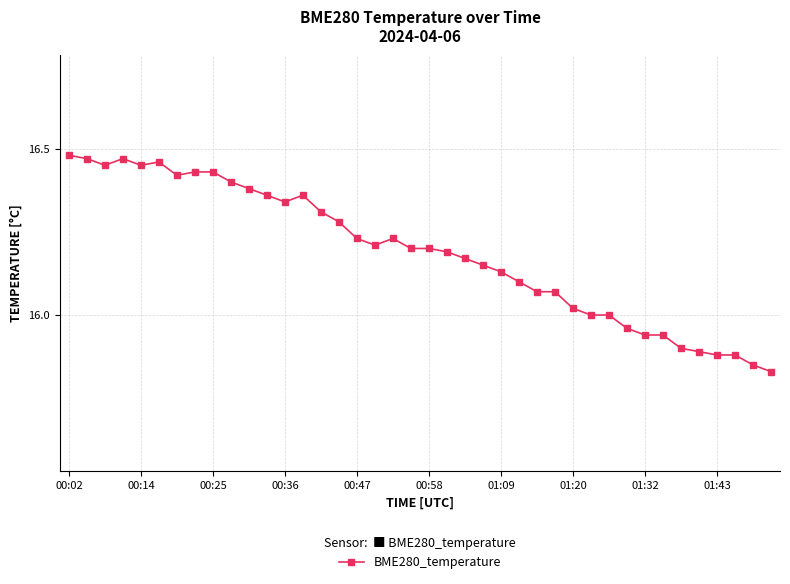

True or false: the data has more than 2 interior local peaks.

True